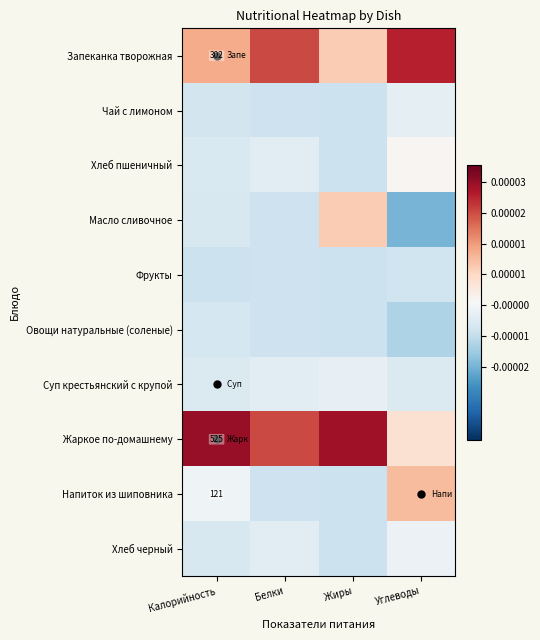

What is the difference between the second highest and minimum values in the Хлеб черный series?

0.3